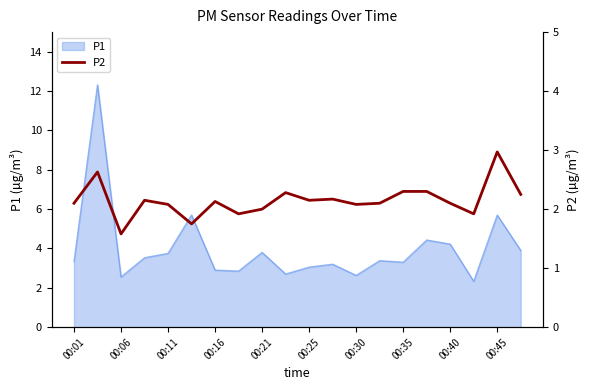

The P1 series shows 2.9 at 00:16. True or false?

True